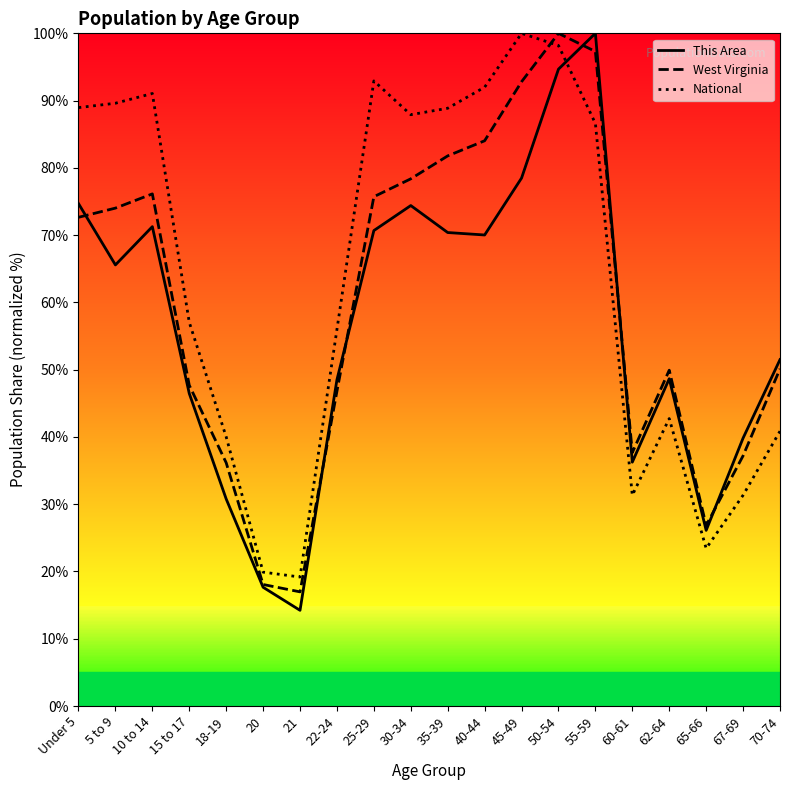

The National series shows 56.0 at 22-24. True or false?

True